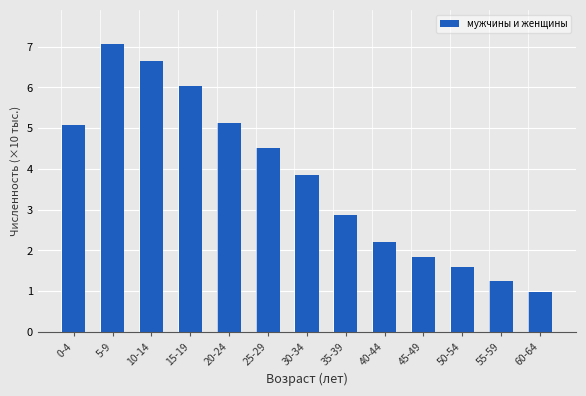

The chart shows a value of 2.2 at 40-44. True or false?

True